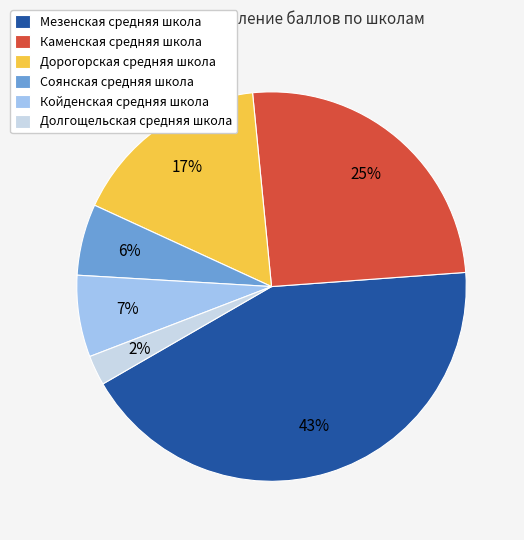

To the nearest percent, what percentage of the pie is Дорогорская средняя школа?

17%